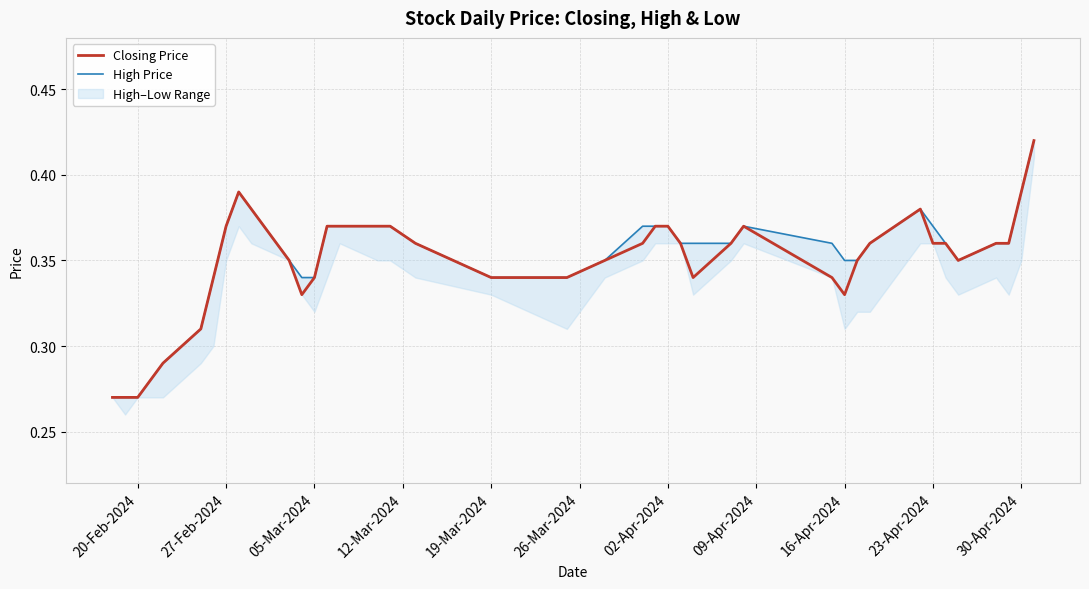

Is it true that Closing Price equals 0.5 at 20-Feb-2024?

False